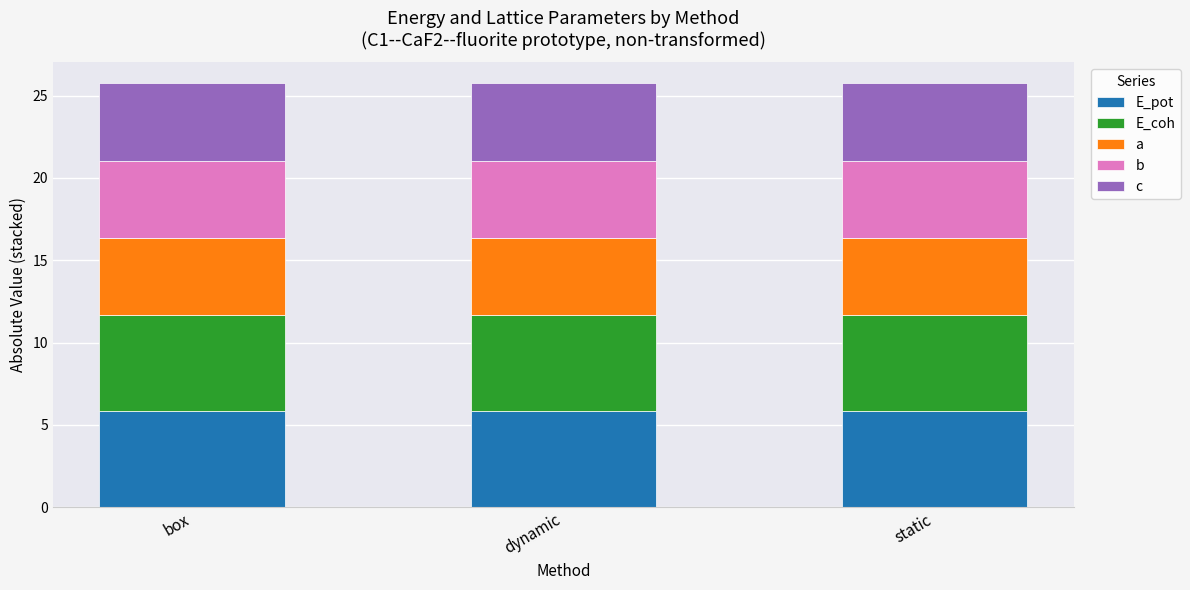

What is the total value across all series at dynamic?

25.7